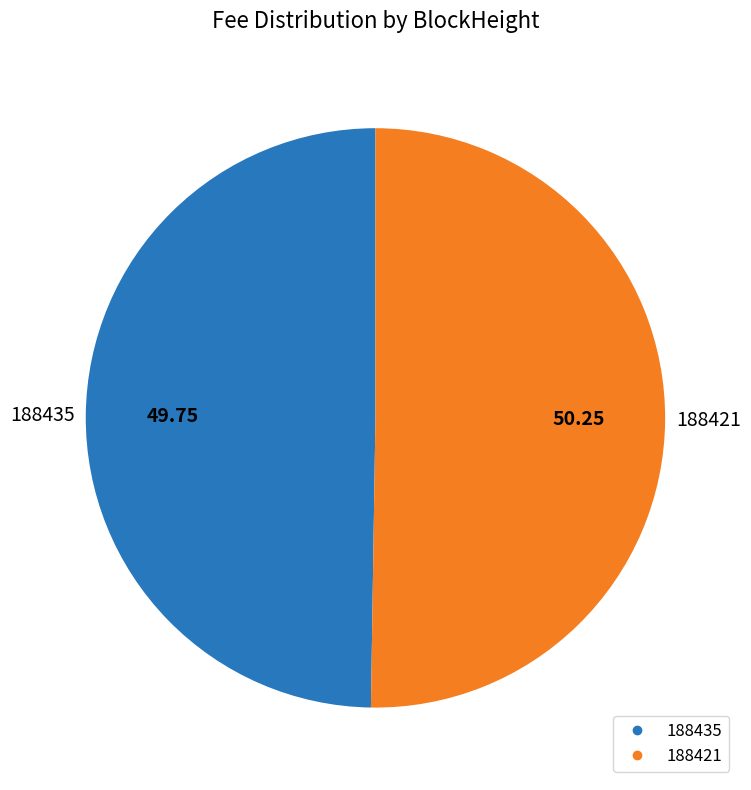

How many segments does this pie chart have?

2